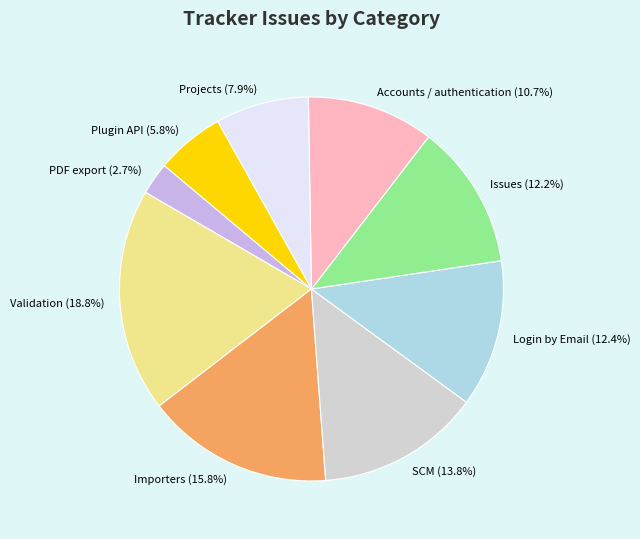

Which has a higher value, PDF export or Validation?

Validation